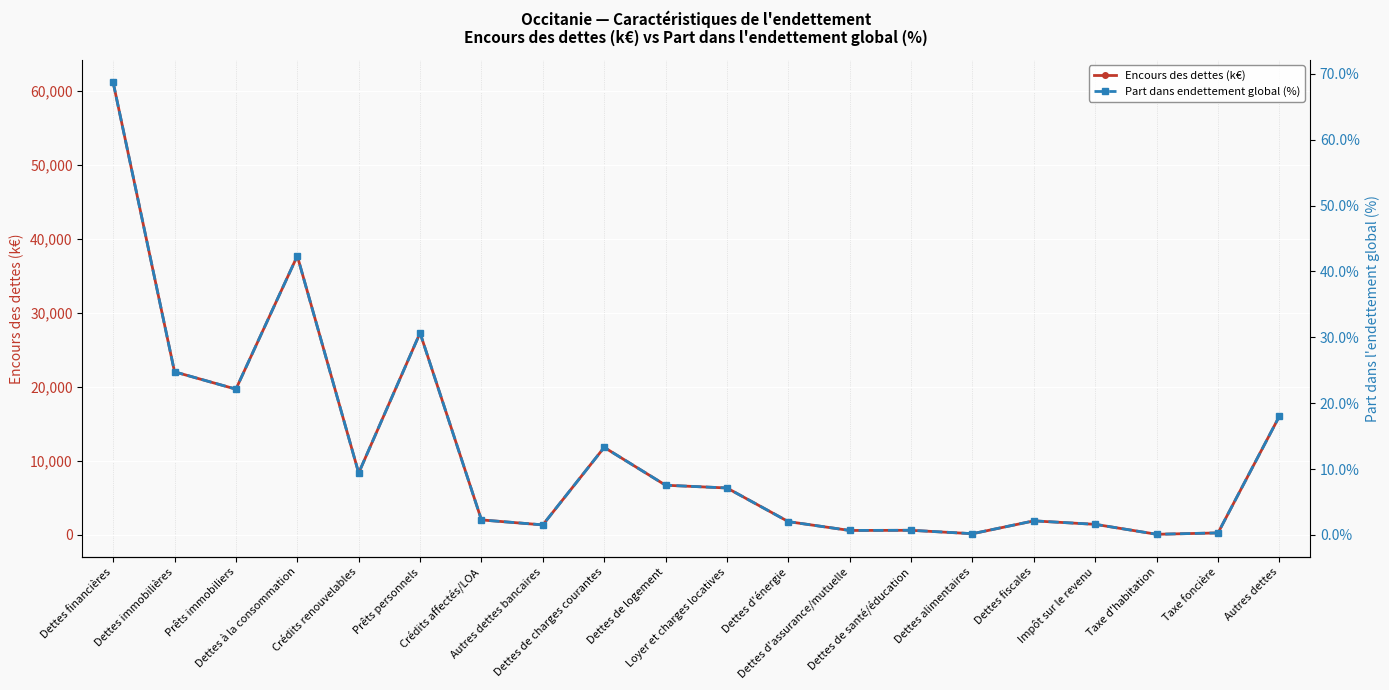

What is the average value of the Encours des dettes (k€) series?

11371.8